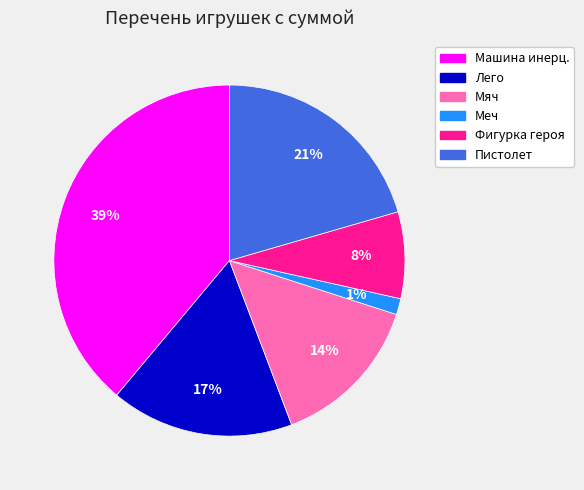

Is there a majority slice in this chart?

No